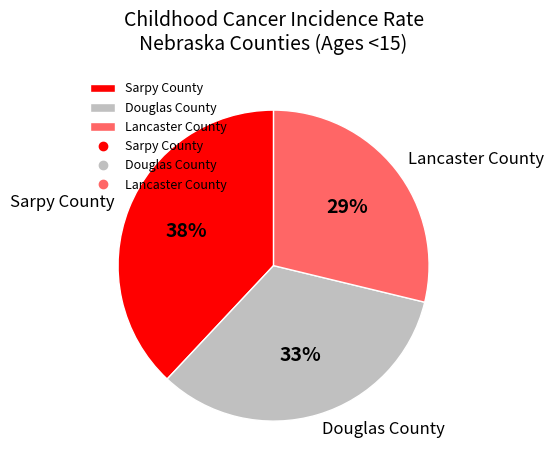

What is the largest slice in the pie chart?

Sarpy County